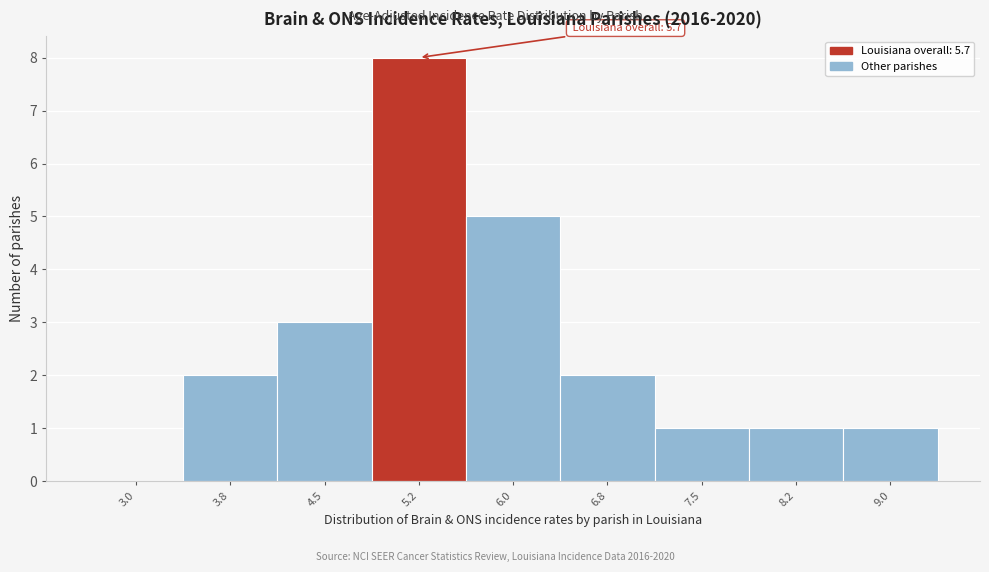

Reading left to right, transcribe all the data shown in this chart.

3.0=0	3.8=2	4.5=3	5.2=8	6.0=5	6.8=2	7.5=1	8.2=1	9.0=1